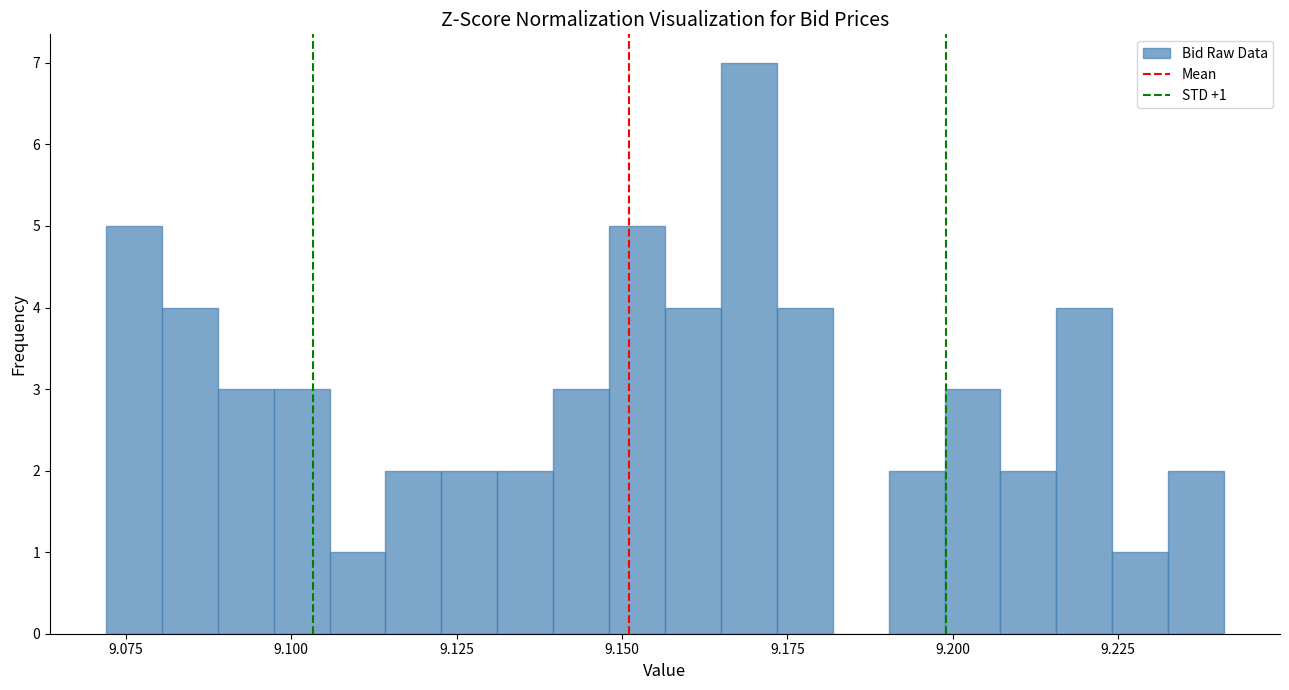

Read against the x-axis, roughly where is the centre of the tallest bar?

9.170